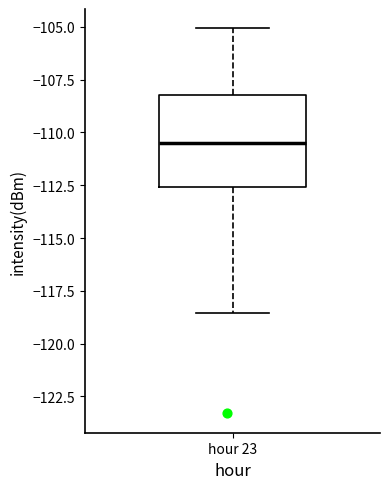

Where does the upper whisker of the box for hour 23 end on the y-axis? The values are not printed on the chart, so give them approximately, as read against the axis.

-105.0